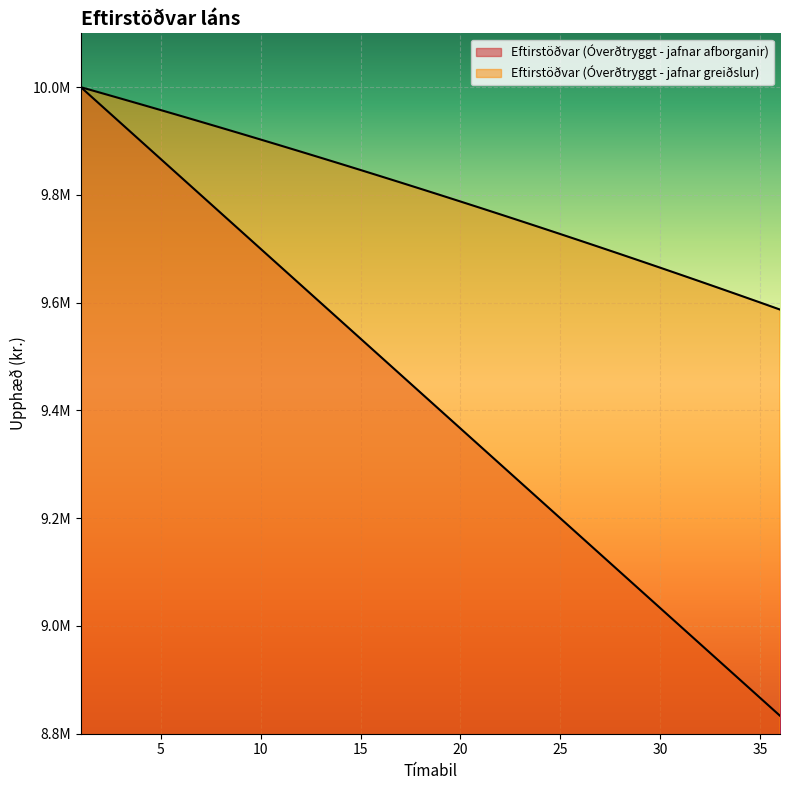

What is the minimum value shown in the chart?

8833333.3